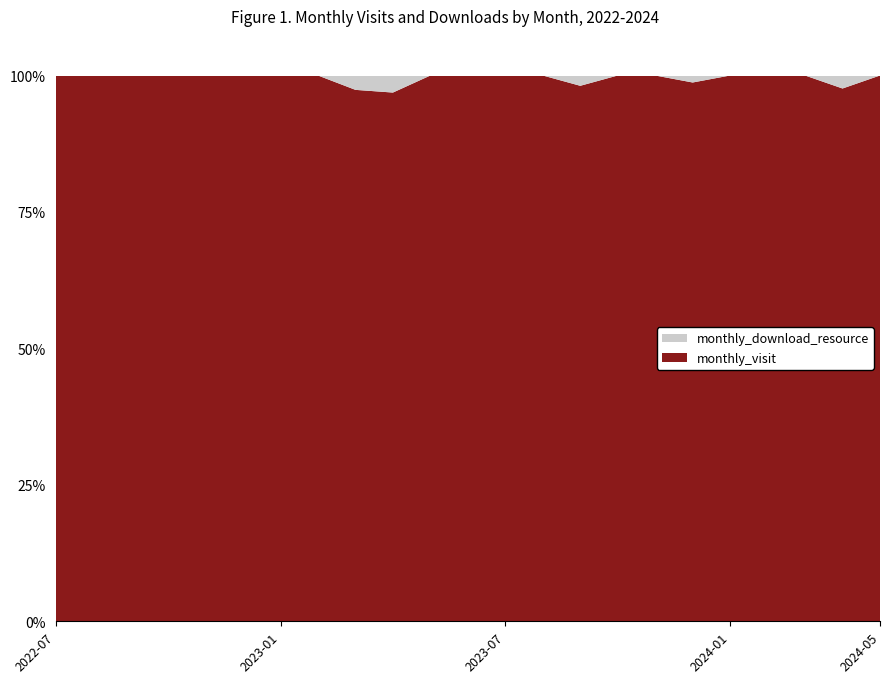

Reading left to right, extract all data points from this chart.

monthly_visit: 21	8	29	44	77	70	34	37	37	31	28	30	36	44	52	42	45	77	64	54	45	41	2
monthly_download_resource: 0	0	0	0	0	0	0	0	1	1	0	0	0	0	1	0	0	1	0	0	0	1	0